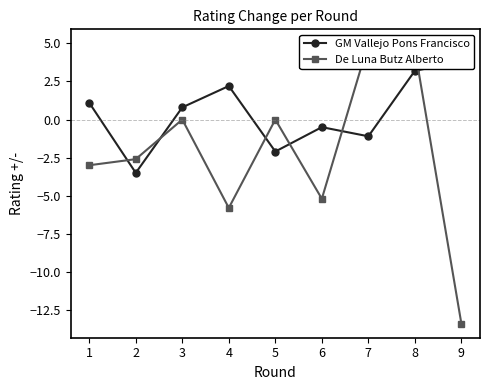

At which label does GM Vallejo Pons Francisco first exceed 0?

1